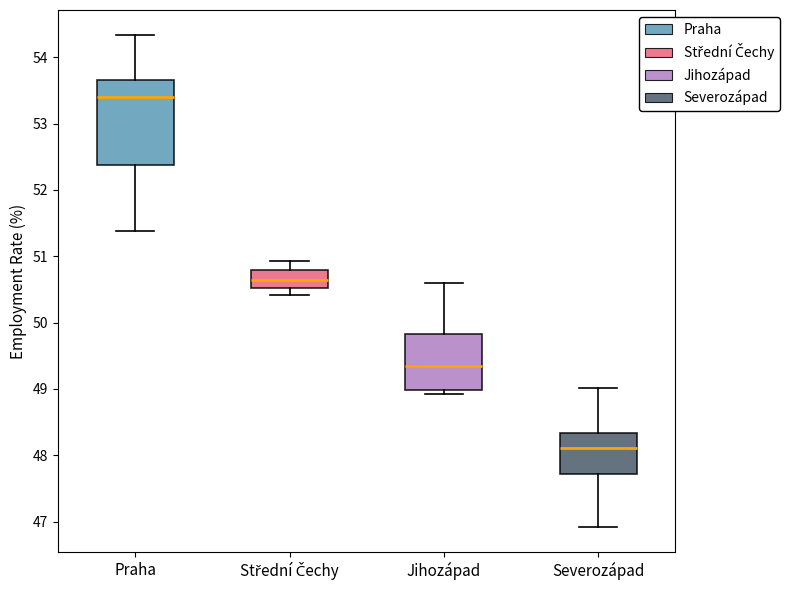

Where does the lower whisker of the box for Střední Čechy end on the y-axis? The values are not printed on the chart, so give them approximately, as read against the axis.

50.4